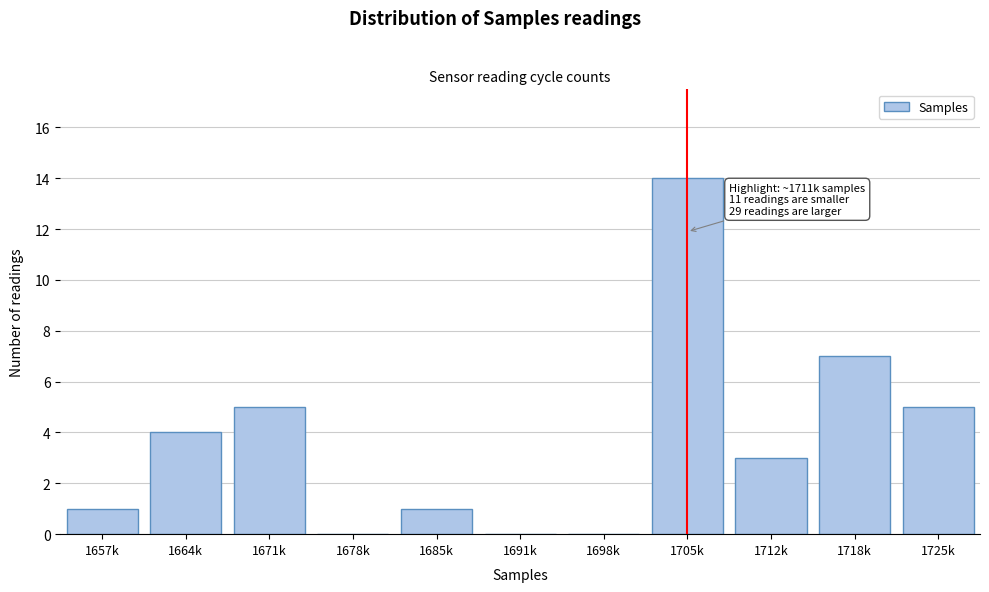

Reading right to left, transcribe all the data shown in this chart.

1725k=5	1718k=7	1712k=3	1705k=14	1698k=0	1691k=0	1685k=1	1678k=0	1671k=5	1664k=4	1657k=1